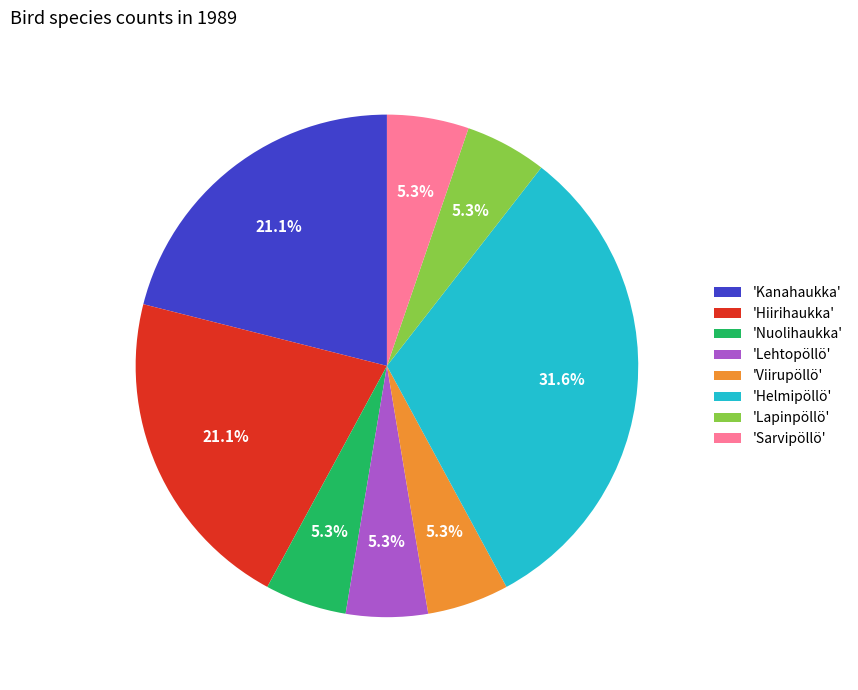

What percentage is NOT represented by 'Lehtopöllö'?

94.7%